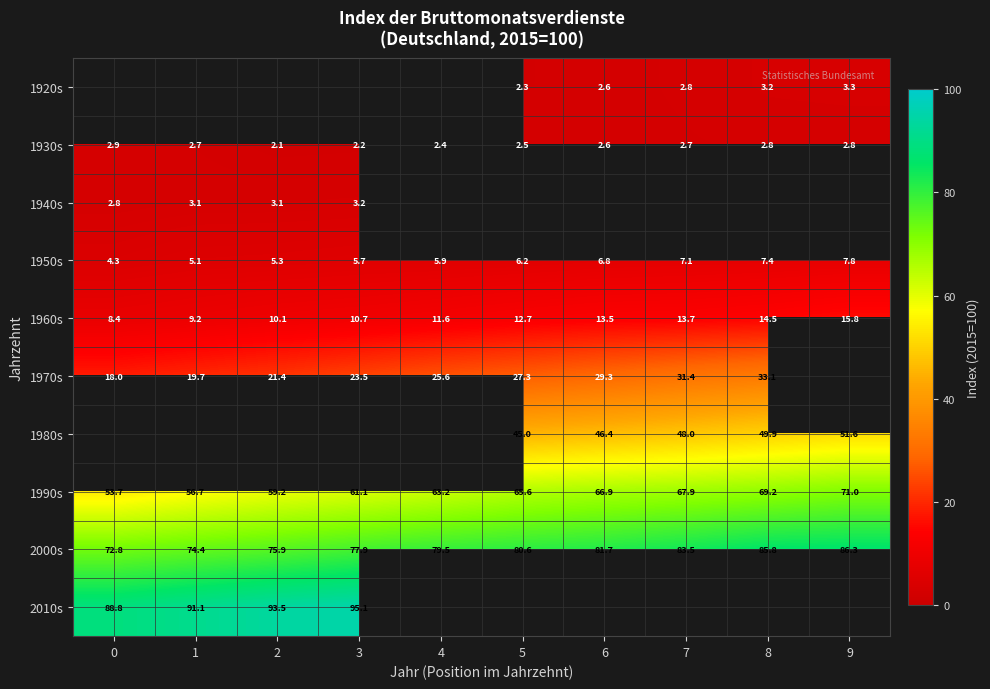

What is the difference between the maximum and second lowest values in the 1930s series?

0.7